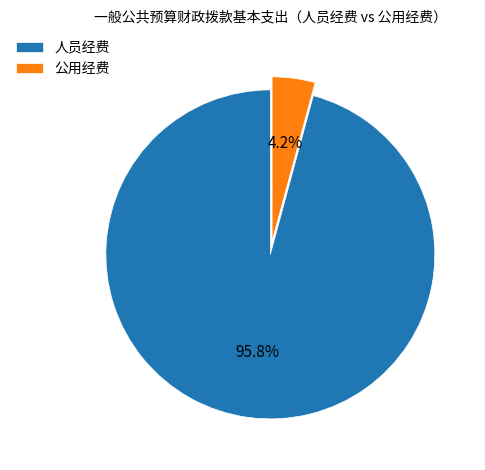

Rank the categories by value from highest to lowest.

人员经费, 公用经费